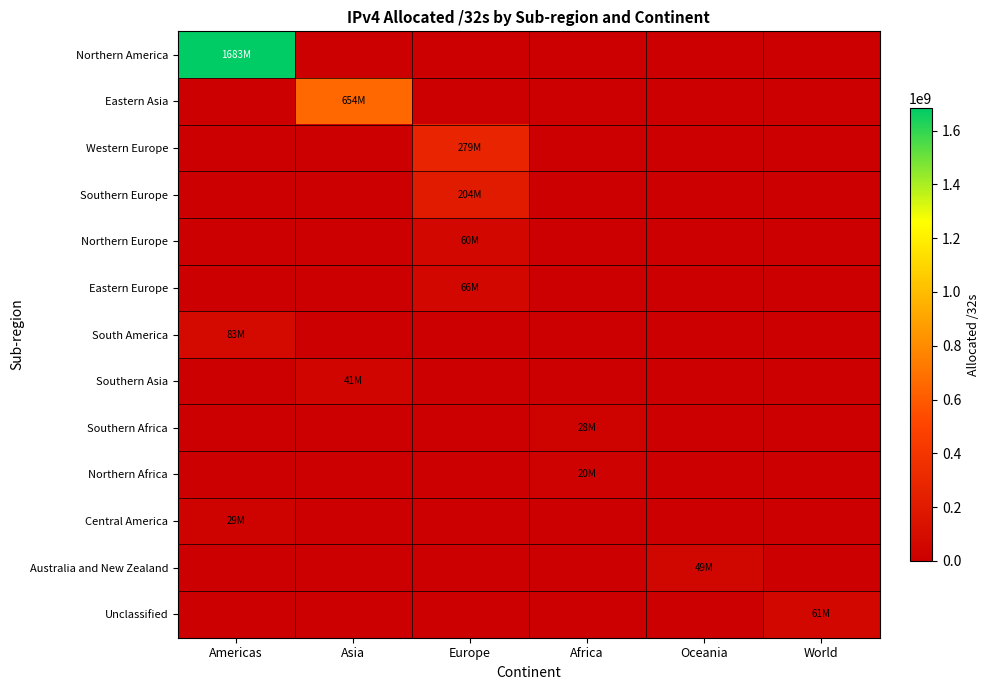

What is the total value across all series at Americas?

1795104000